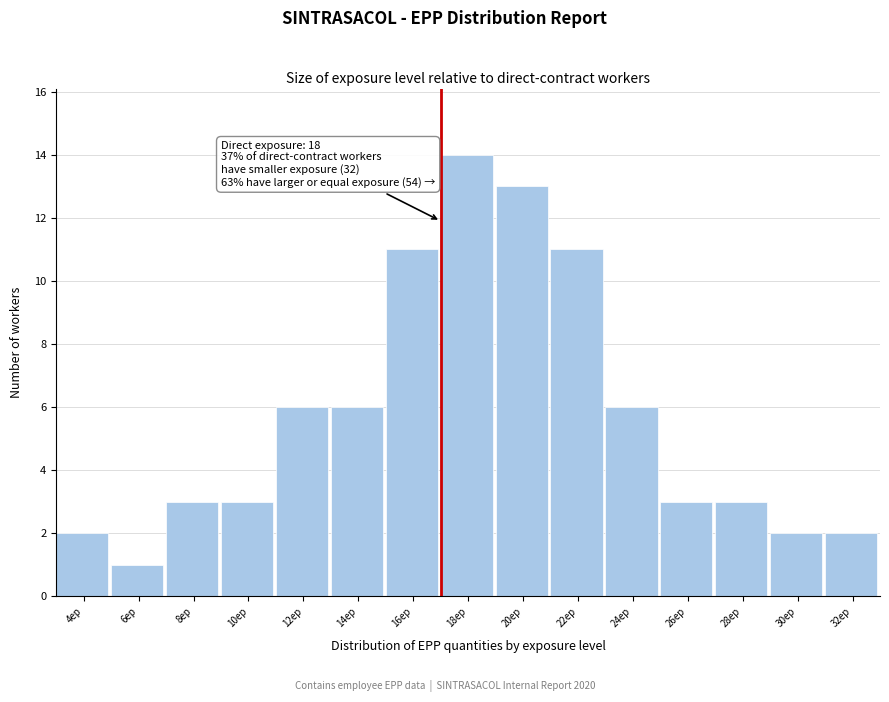

Reading left to right, extract all data points from this chart.

4ep=2	6ep=1	8ep=3	10ep=3	12ep=6	14ep=6	16ep=11	18ep=14	20ep=13	22ep=11	24ep=6	26ep=3	28ep=3	30ep=2	32ep=2